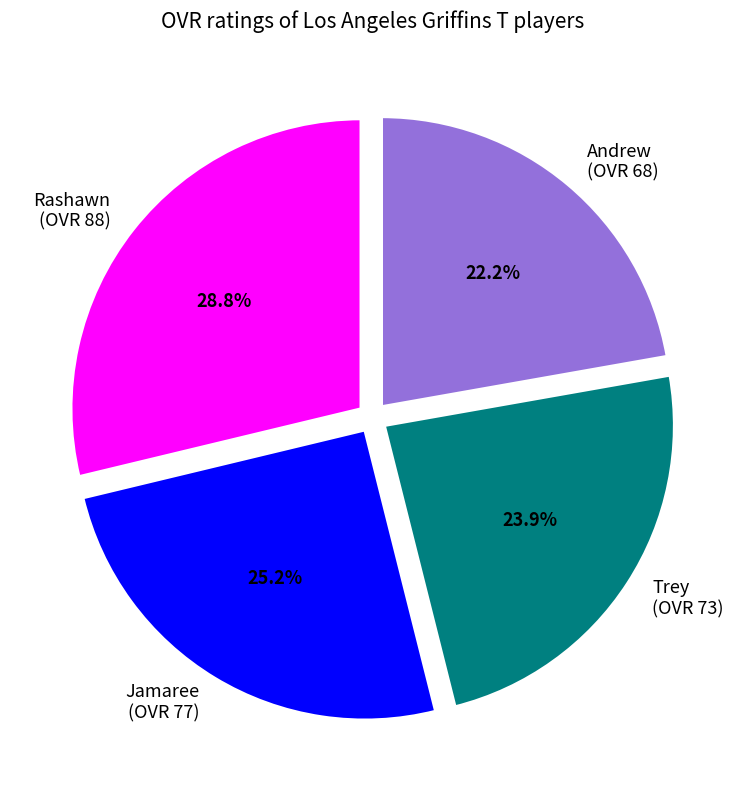

Count the number of slices in the pie.

4